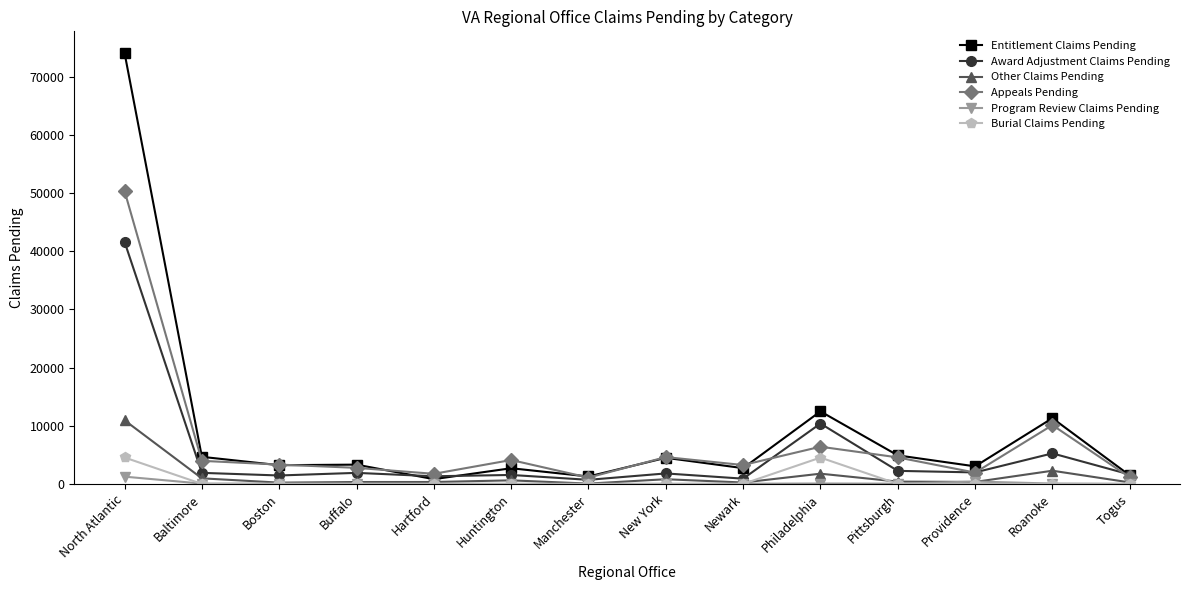

In Burial Claims Pending, how many points are higher than both neighbors (excluding endpoints)?

5